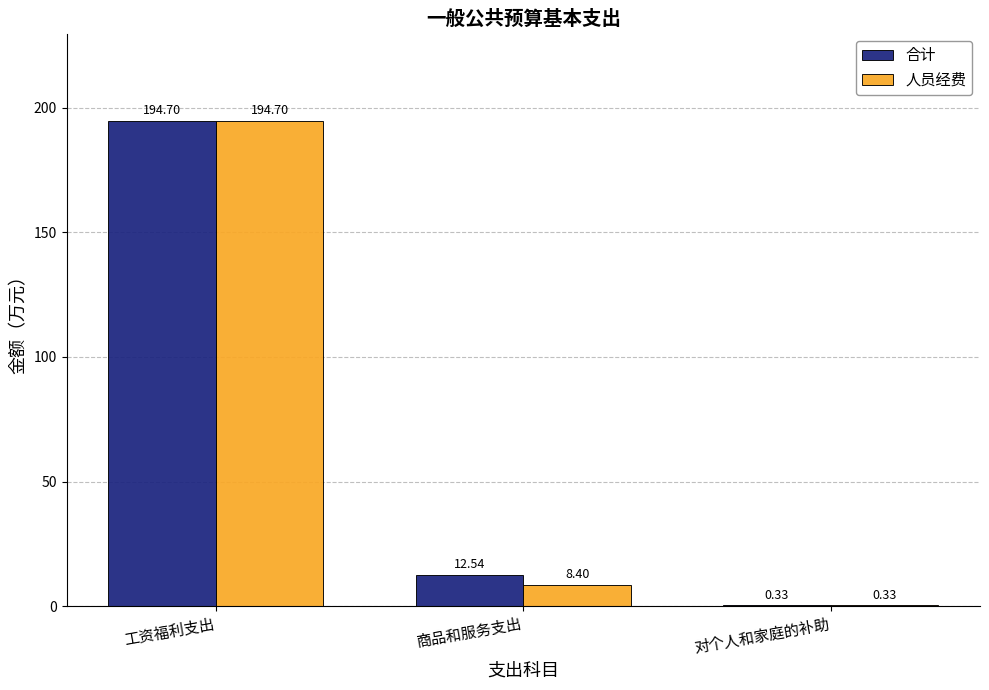

Which category has the highest value in the 人员经费 series?

工资福利支出